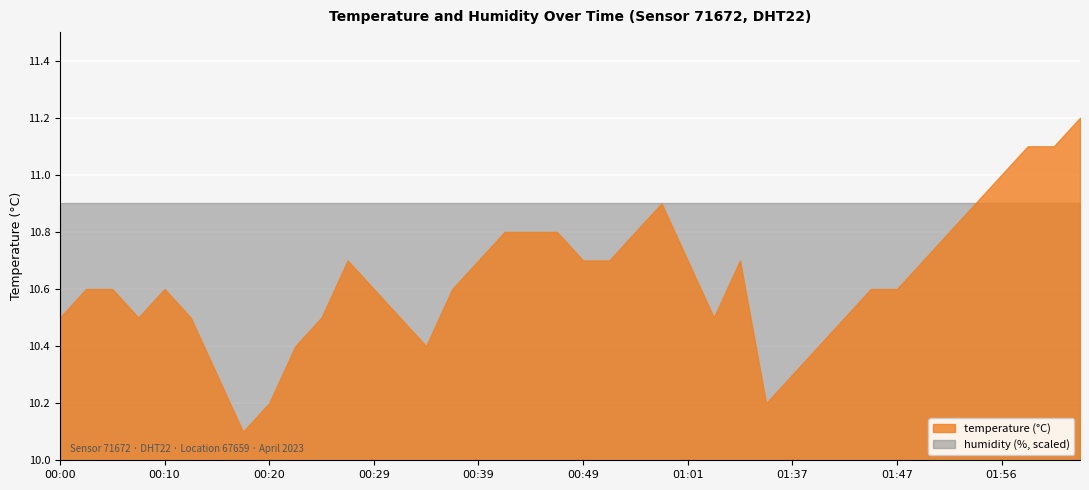

Reading left to right, extract all data points from this chart.

temperature: 10.5	10.6	10.6	10.5	10.6	10.5	10.3	10.1	10.2	10.4	10.5	10.7	10.6	10.5	10.4	10.6	10.7	10.8	10.8	10.8	10.7	10.7	10.8	10.9	10.7	10.5	10.7	10.2	10.3	10.4	10.5	10.6	10.6	10.7	10.8	10.9	11.0	11.1	11.1	11.2
humidity: 99.9	99.9	99.9	99.9	99.9	99.9	99.9	99.9	99.9	99.9	99.9	99.9	99.9	99.9	99.9	99.9	99.9	99.9	99.9	99.9	99.9	99.9	99.9	99.9	99.9	99.9	99.9	99.9	99.9	99.9	99.9	99.9	99.9	99.9	99.9	99.9	99.9	99.9	99.9	99.9